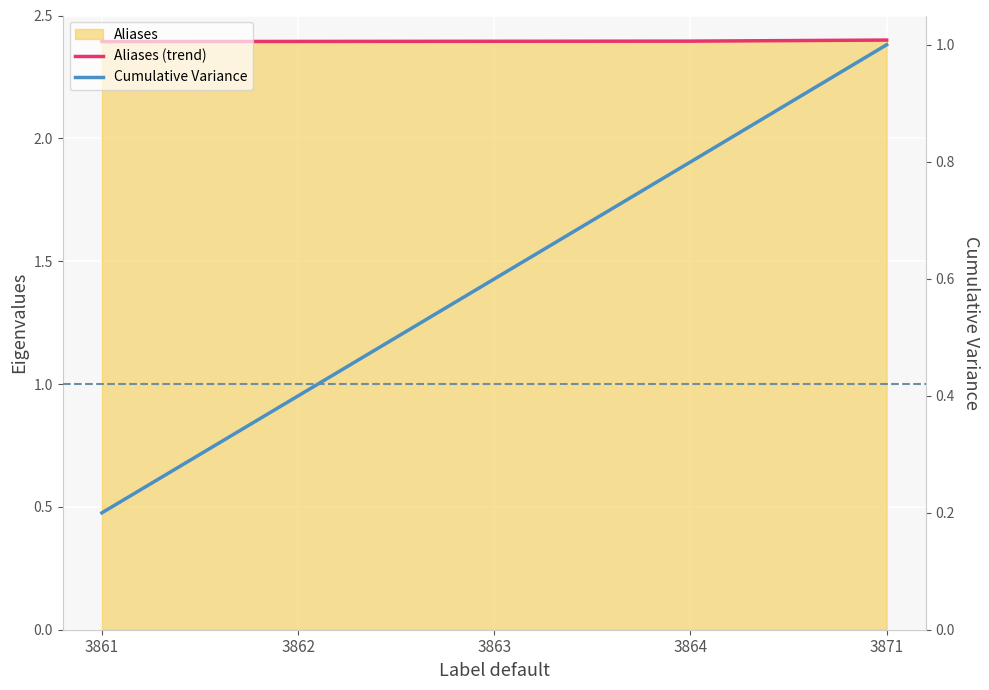

Reading left to right, transcribe all the data shown in this chart.

Aliases (trend): 3861=2.4	3862=2.4	3863=2.4	3864=2.4	3871=2.4
Cumulative Variance: 3861=0.2	3862=0.4	3863=0.6	3864=0.8	3871=1.0